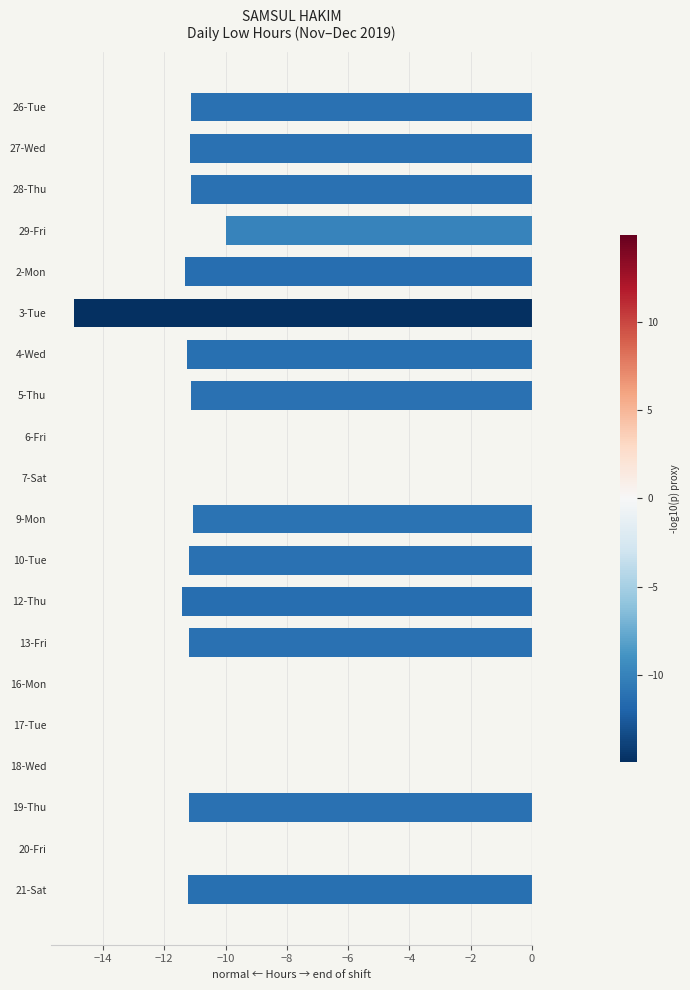

The chart shows a value of -11.2 at 21-Sat. True or false?

True